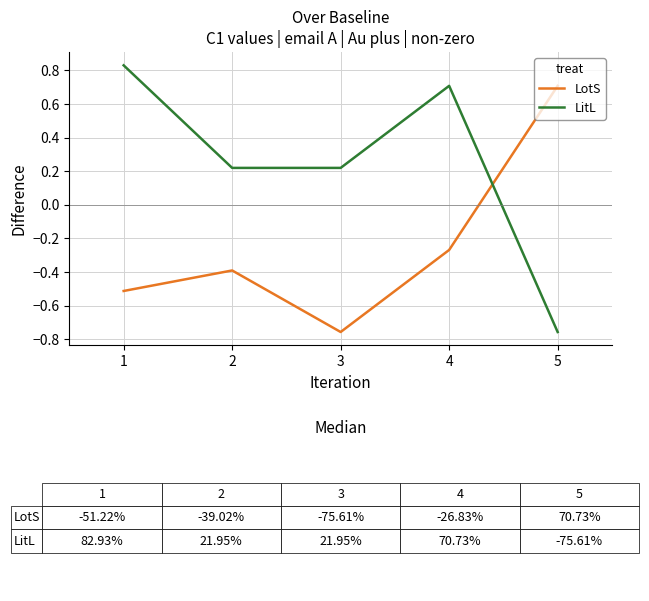

Does the chart display data point markers on the line(s)?

No